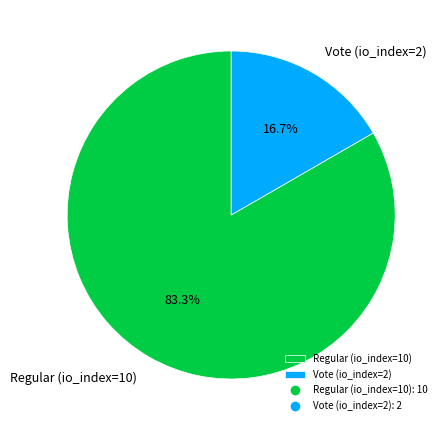

Which category has the biggest portion of the pie?

Regular (io_index=10)